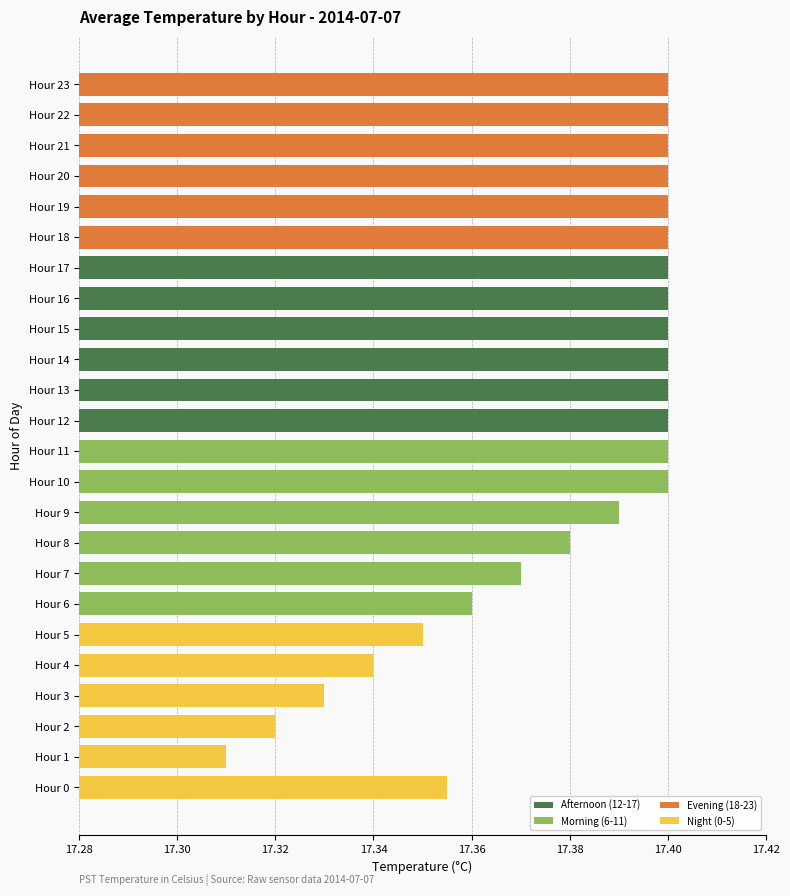

How many values are between 17 and 18?

24